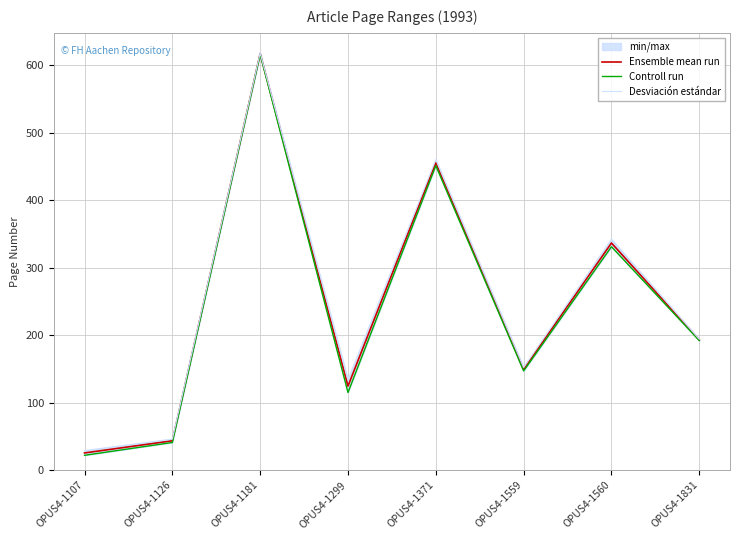

What is the value of the Desviación estándar point at the 5th from the left?

460.0